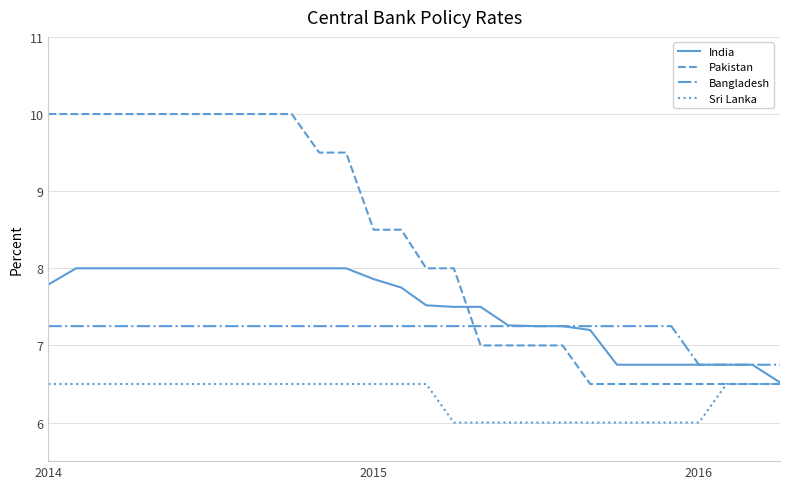

List the series in order of their peak value, lowest first.

Sri Lanka, Bangladesh, India, Pakistan